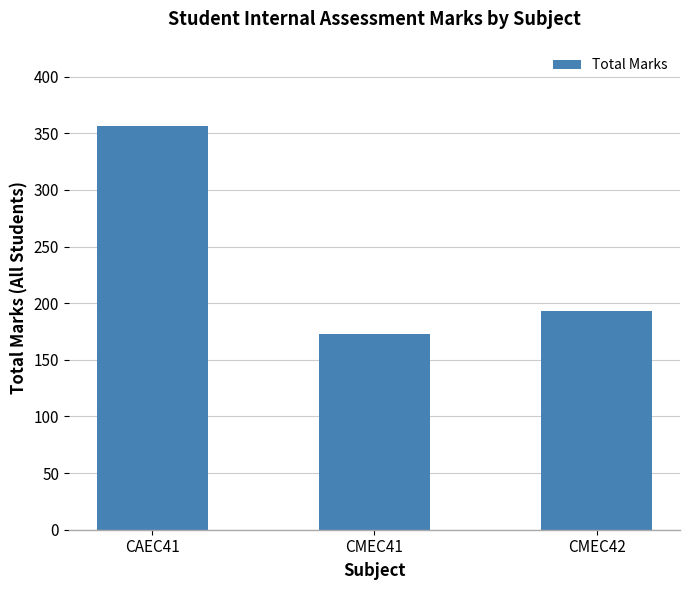

Reading left to right, what are all the values shown in this chart?

CAEC41=356	CMEC41=173	CMEC42=193